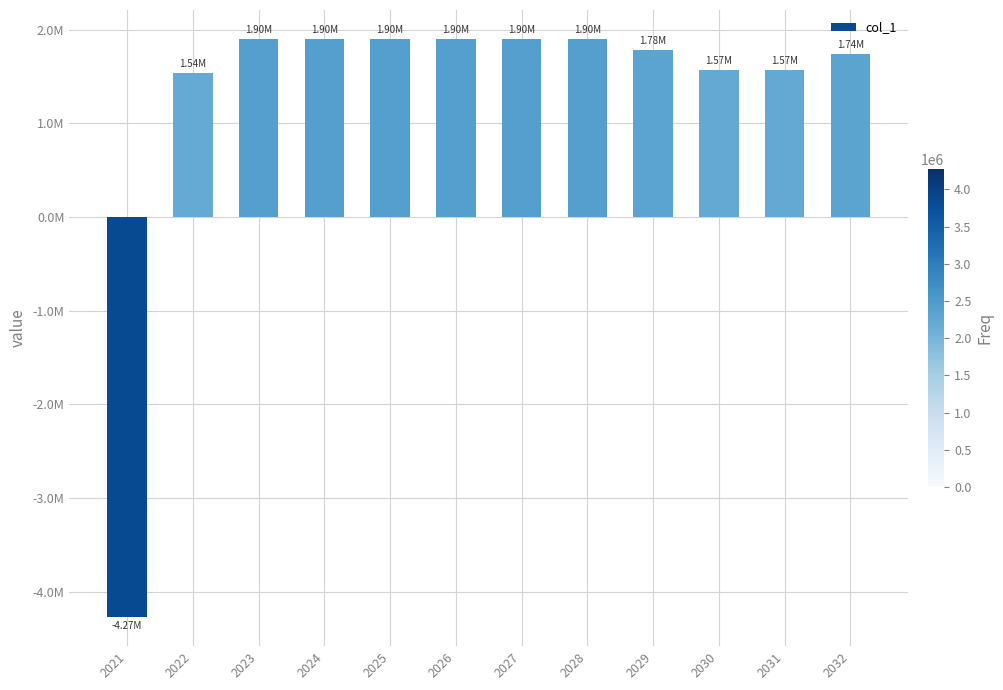

Rank the categories by value from lowest to highest.

2021, 2022, 2030, 2031, 2032, 2029, 2025, 2026, 2027, 2028, 2024, 2023